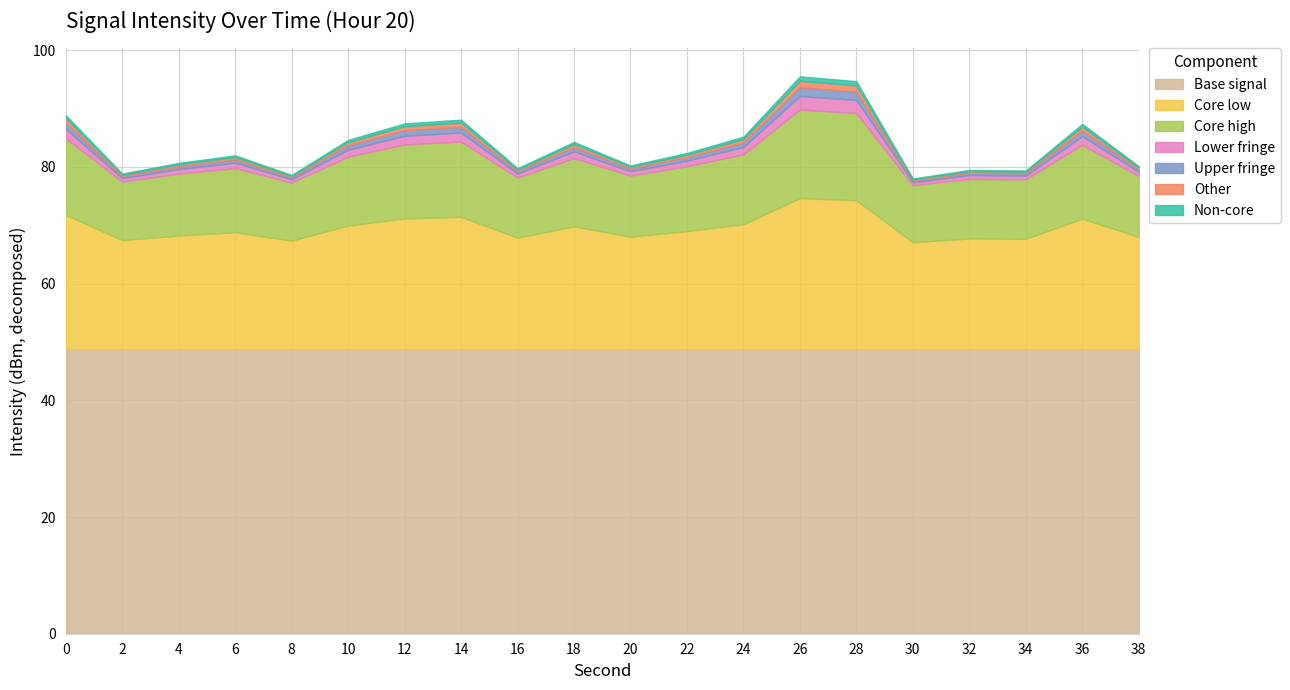

How many series are shown in this chart?

1